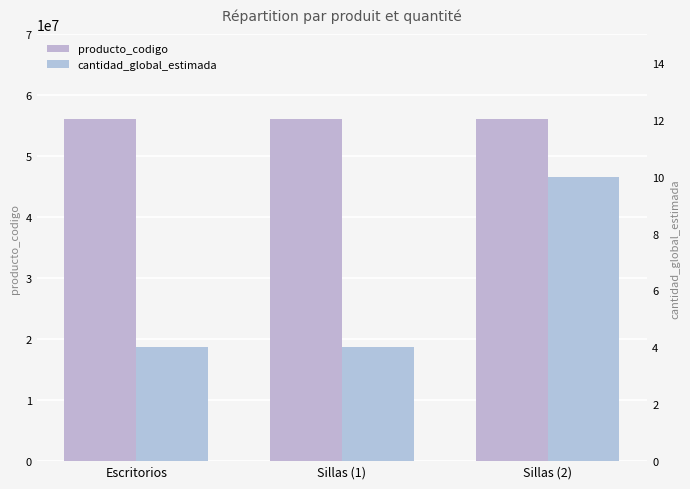

List the labels in order of cantidad_global_estimada value, largest first.

Sillas (2), Escritorios, Sillas (1)